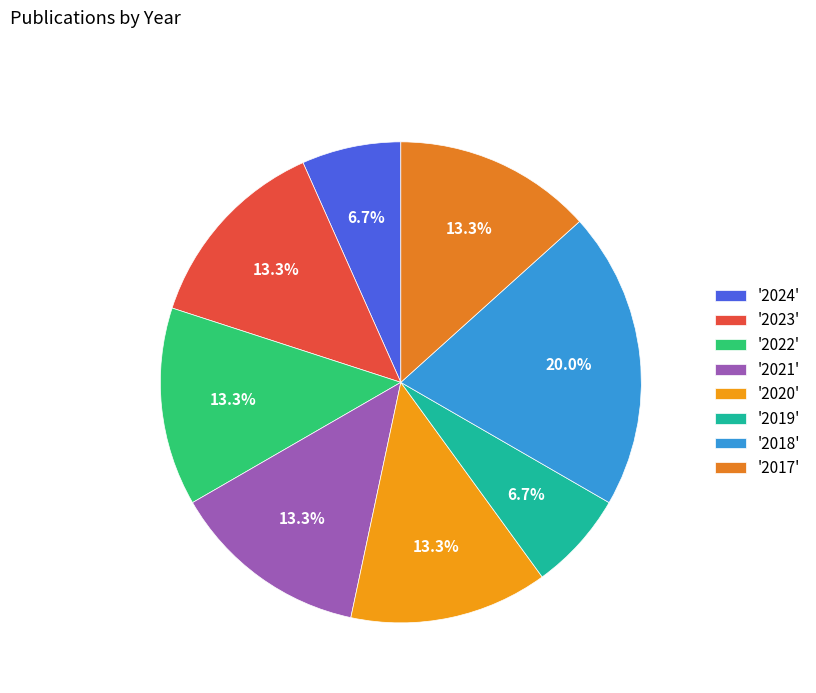

How many segments does this pie chart have?

8